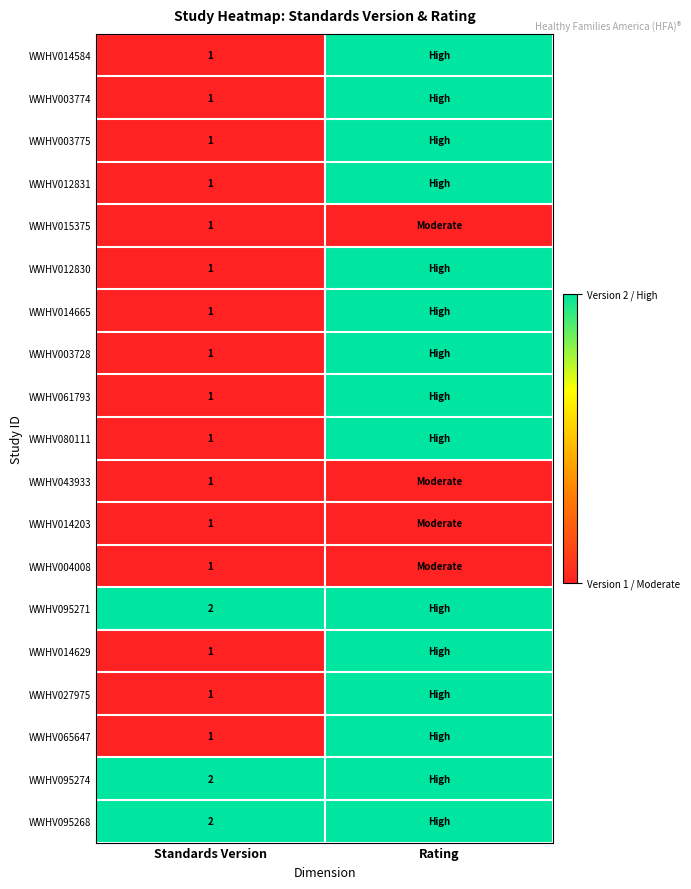

The value of WWHV012830 at Standards Version is 2. True or false?

False